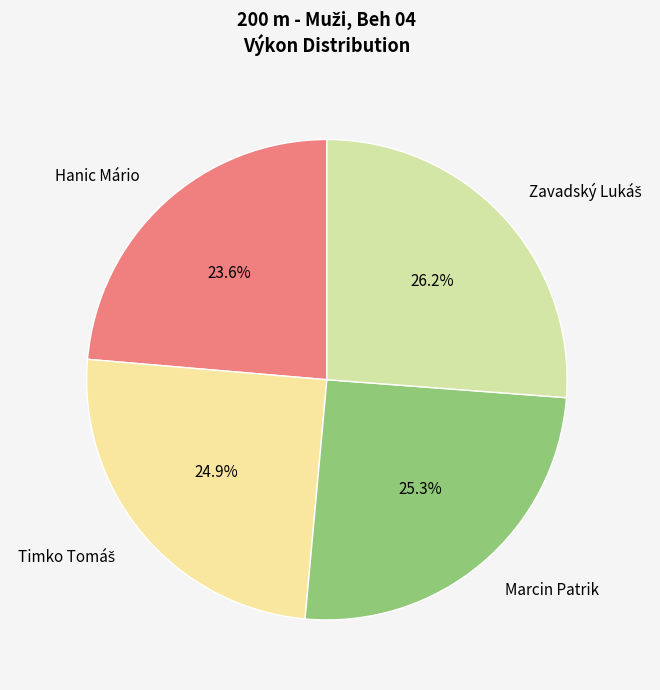

To the nearest percent, what is the combined percentage of Hanic Mário and Marcin Patrik?

49%